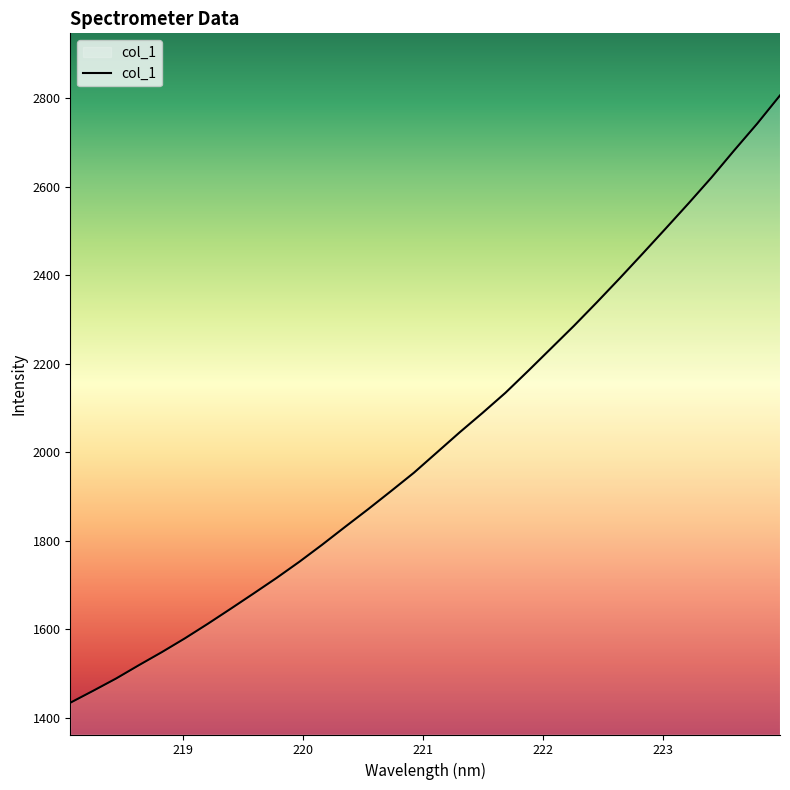

Reading right to left, list all the values displayed in this chart.

2806.8	2742.9	2682.7	2621.1	2562.8	2505.9	2449.6	2394.0	2339.6	2286.6	2235.7	2184.8	2134.9	2089.5	2045.5	1999.8	1954.2	1912.7	1871.8	1832.0	1791.8	1753.1	1716.3	1681.3	1646.8	1612.7	1579.9	1548.9	1519.5	1489.2	1461.5	1434.4